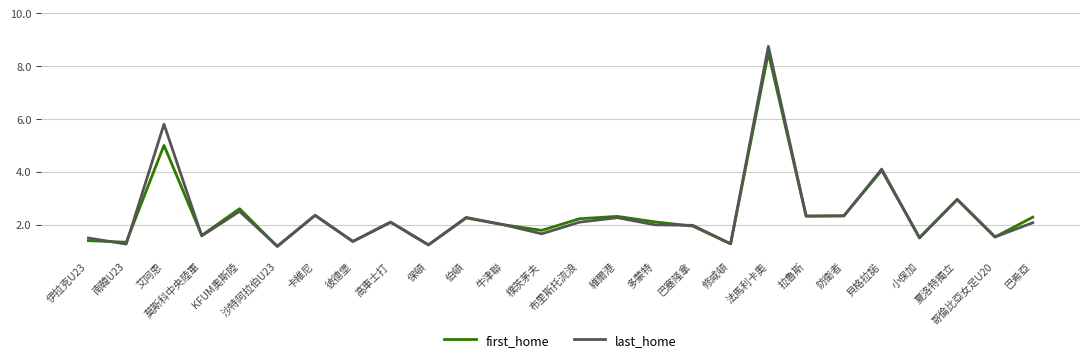

Which series has the widest spread of values?

last_home